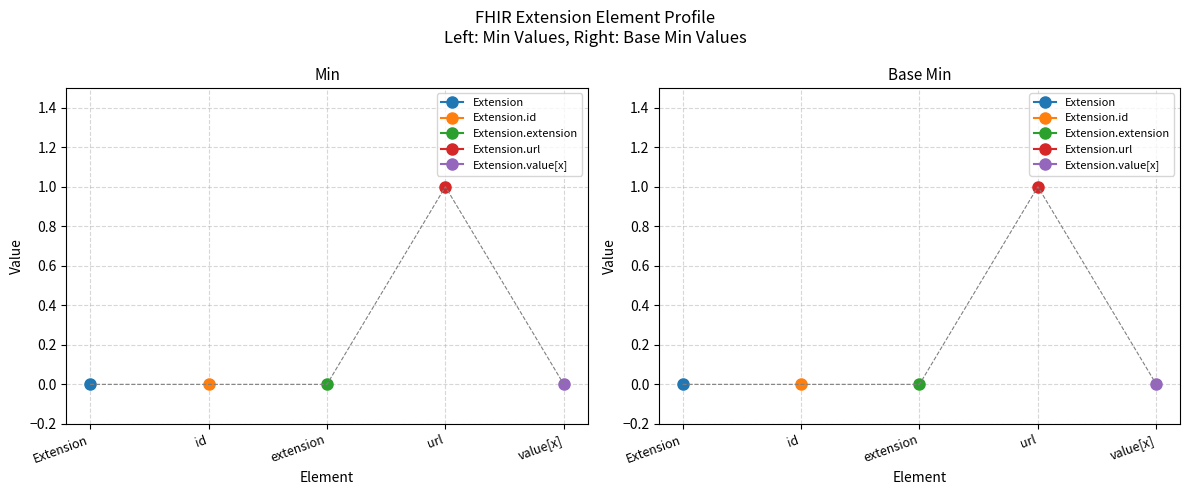

Reading left to right, list all the values displayed in this chart.

Extension: 0	0
Extension.id: 0	0
Extension.extension: 0	0
Extension.url: 1	1
Extension.value[x]: 0	0